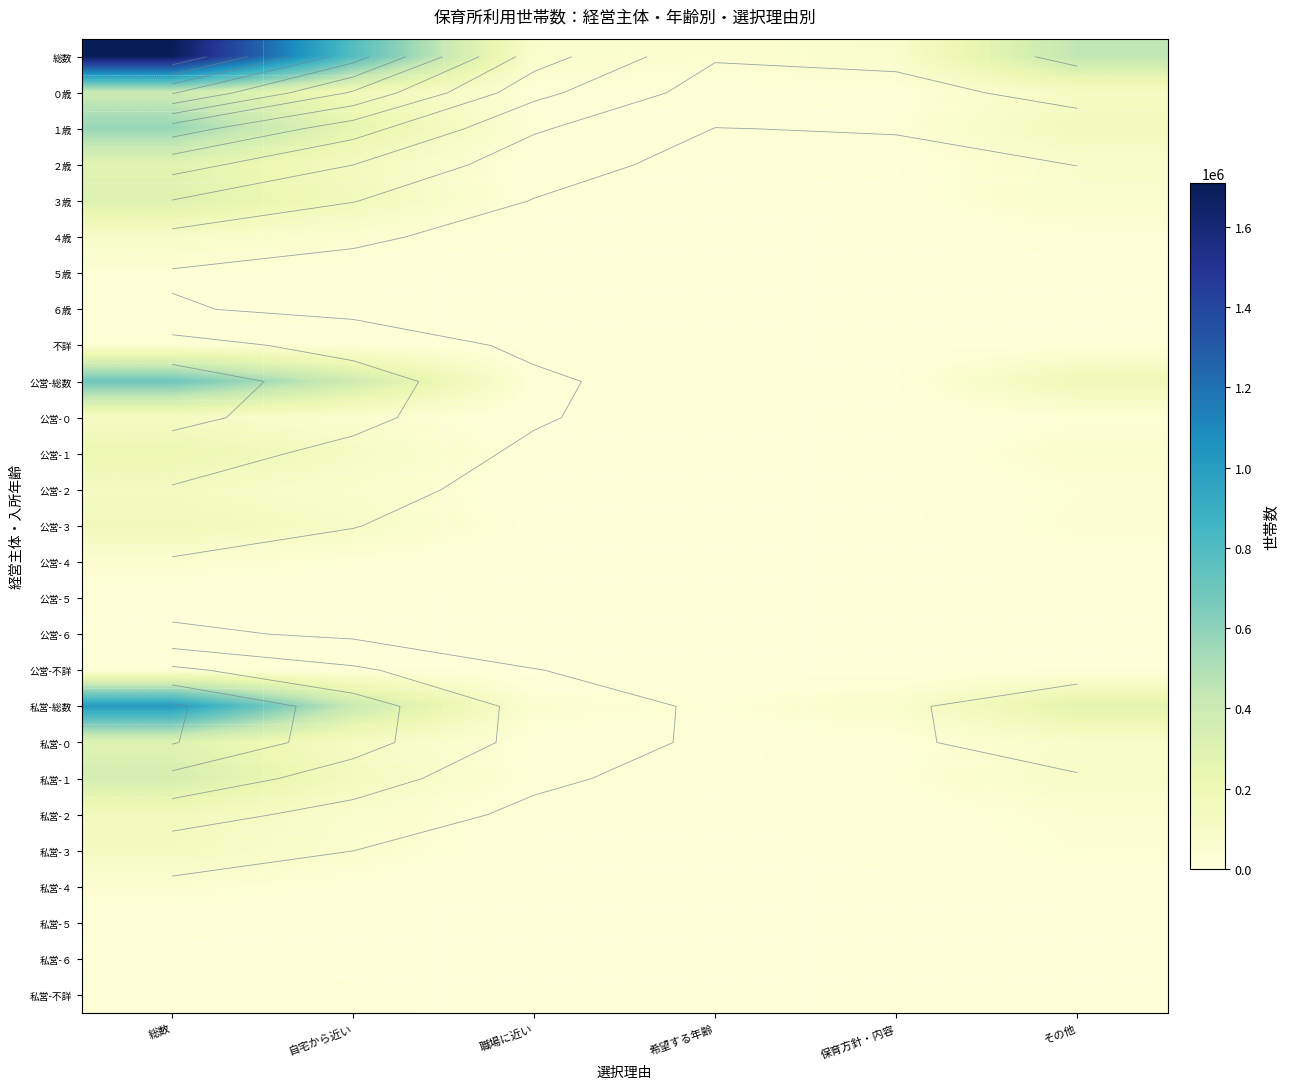

What is the total value across all series at 総数?

6835852